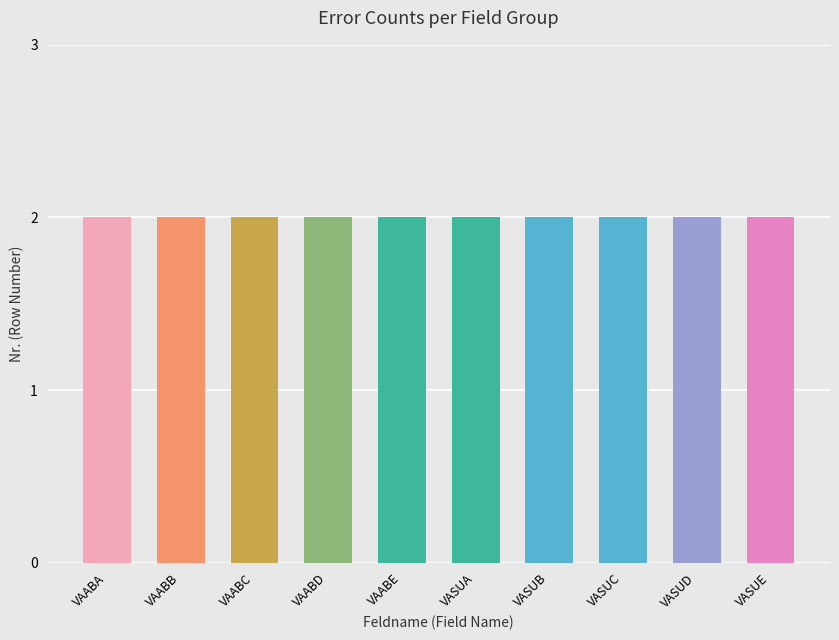

The value of nicht leer und ungültig at VAABA is 2. True or false?

True